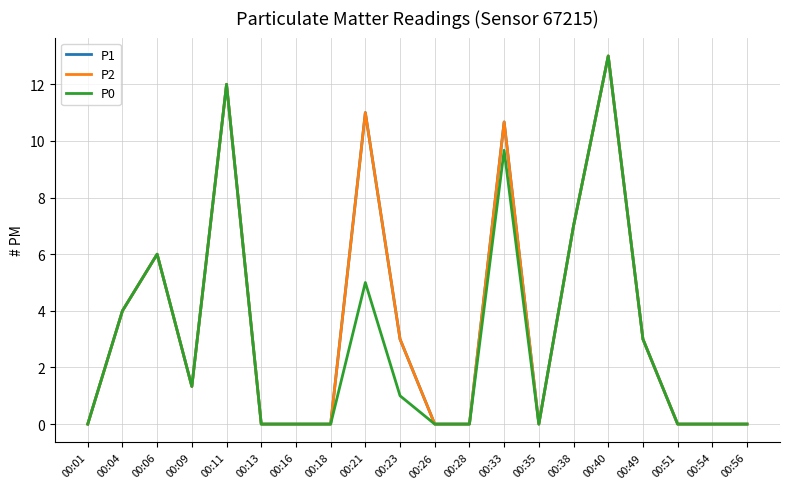

Is the value of P1 at 00:35 greater than the value of P2 at 00:16?

No